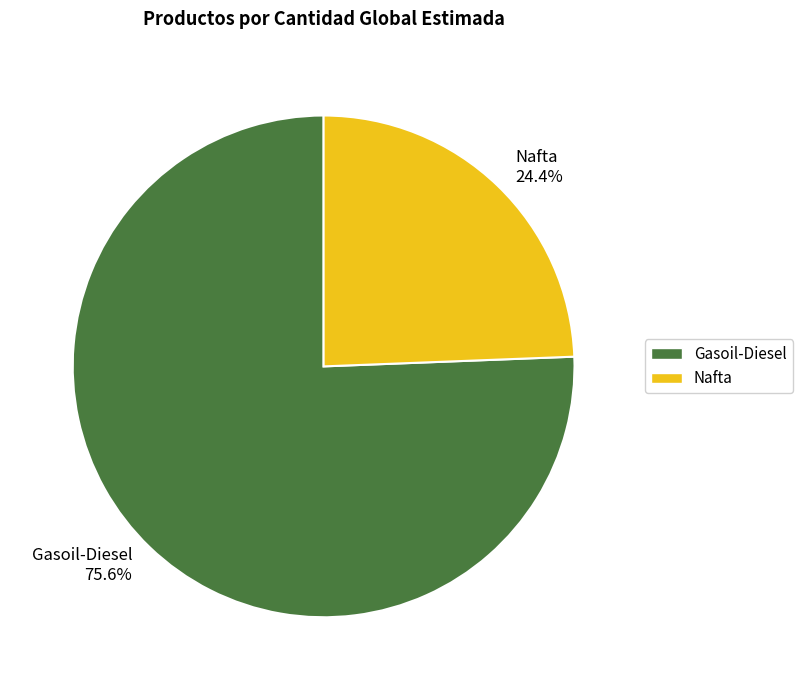

How many slices are in this pie chart?

2